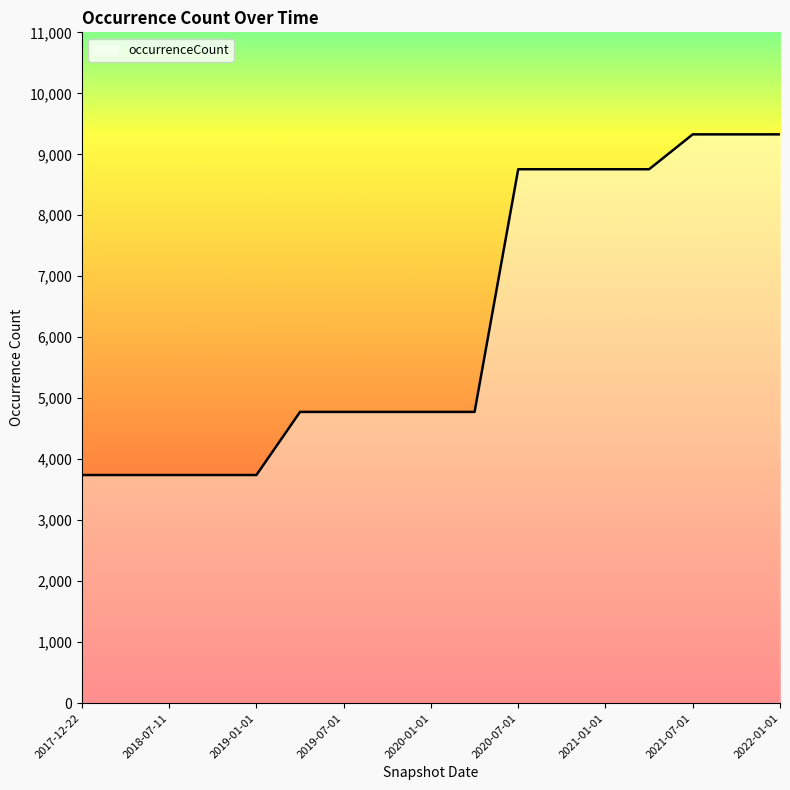

What is the difference between the maximum and minimum values?

5586